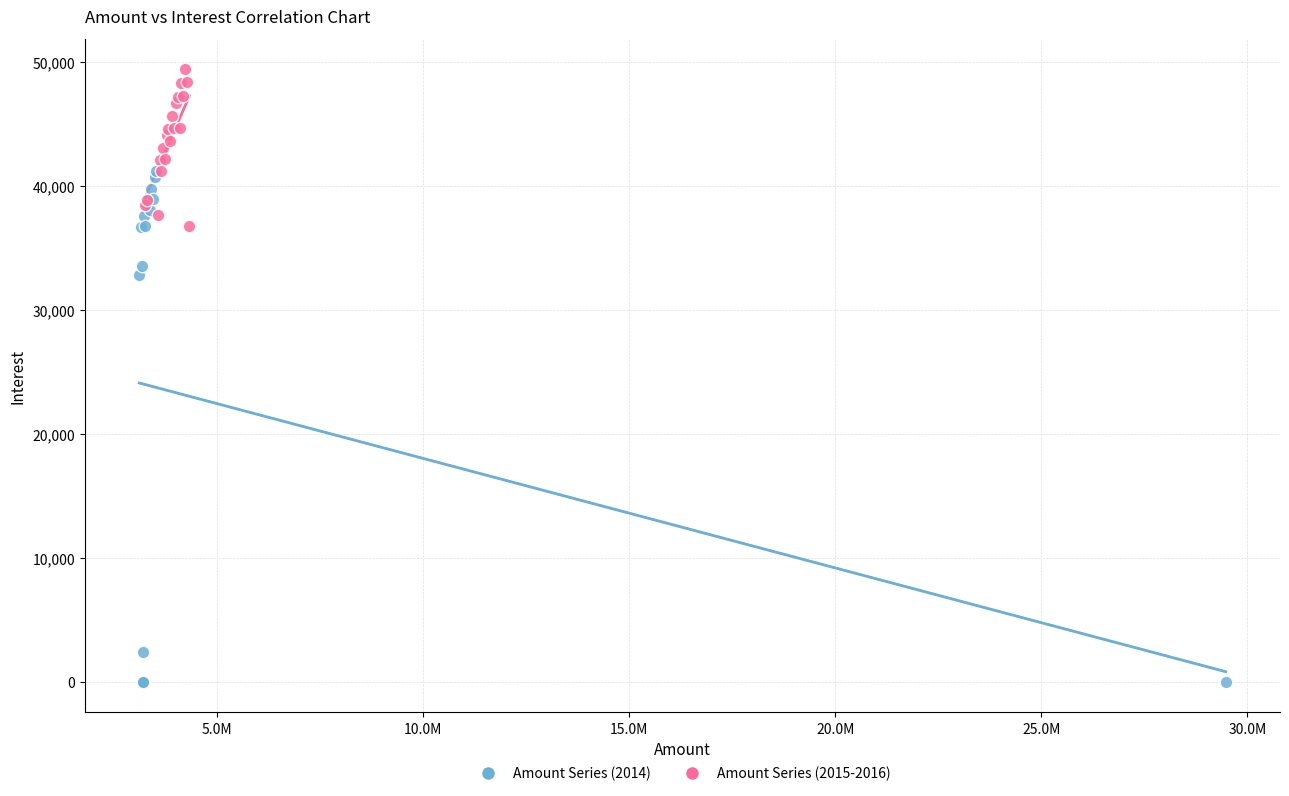

Which series reaches the minimum Y coordinate?

Amount Series (2014)